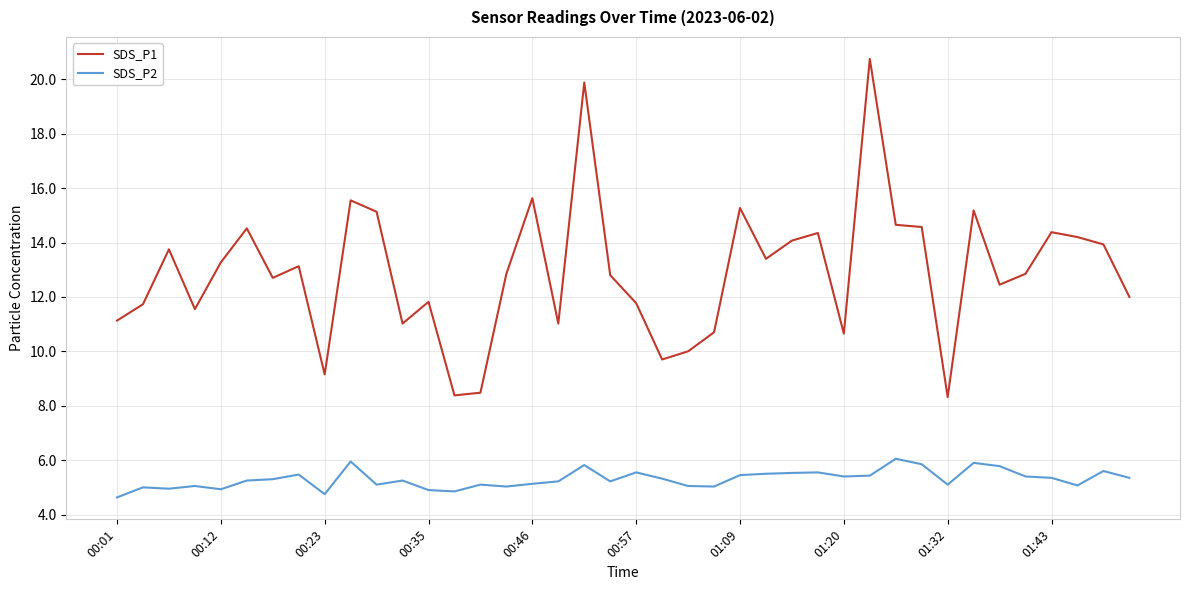

True or false: SDS_P2 and SDS_P1 cross at least once.

False